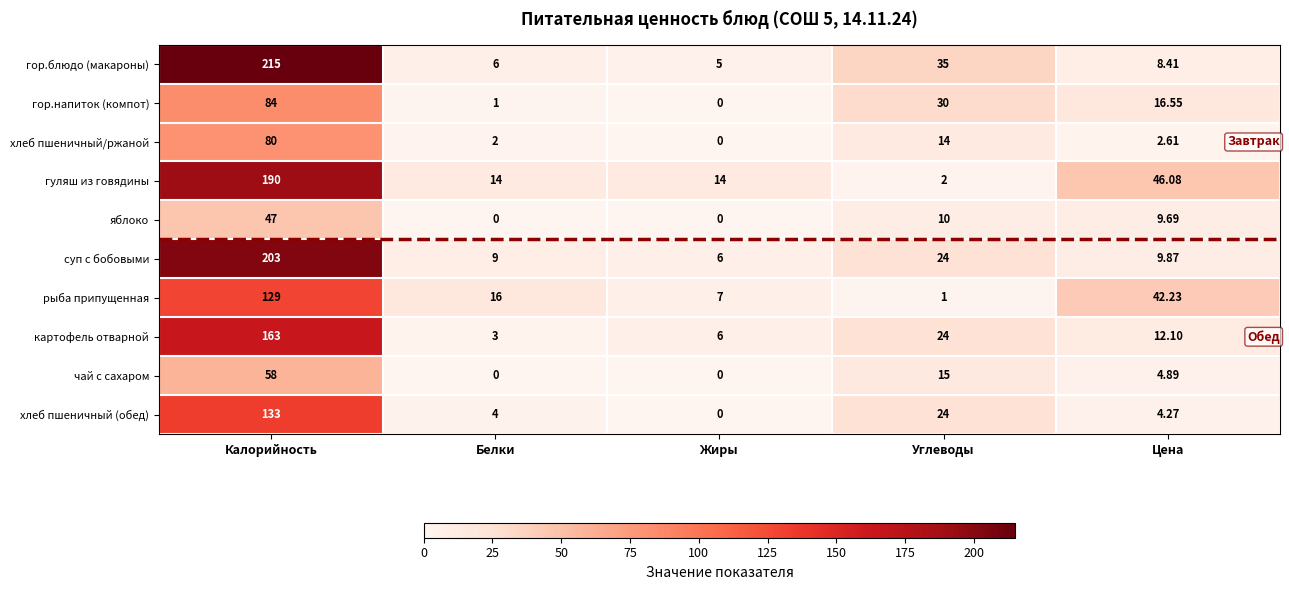

Which series has the widest spread of values?

гор.блюдо (макароны)